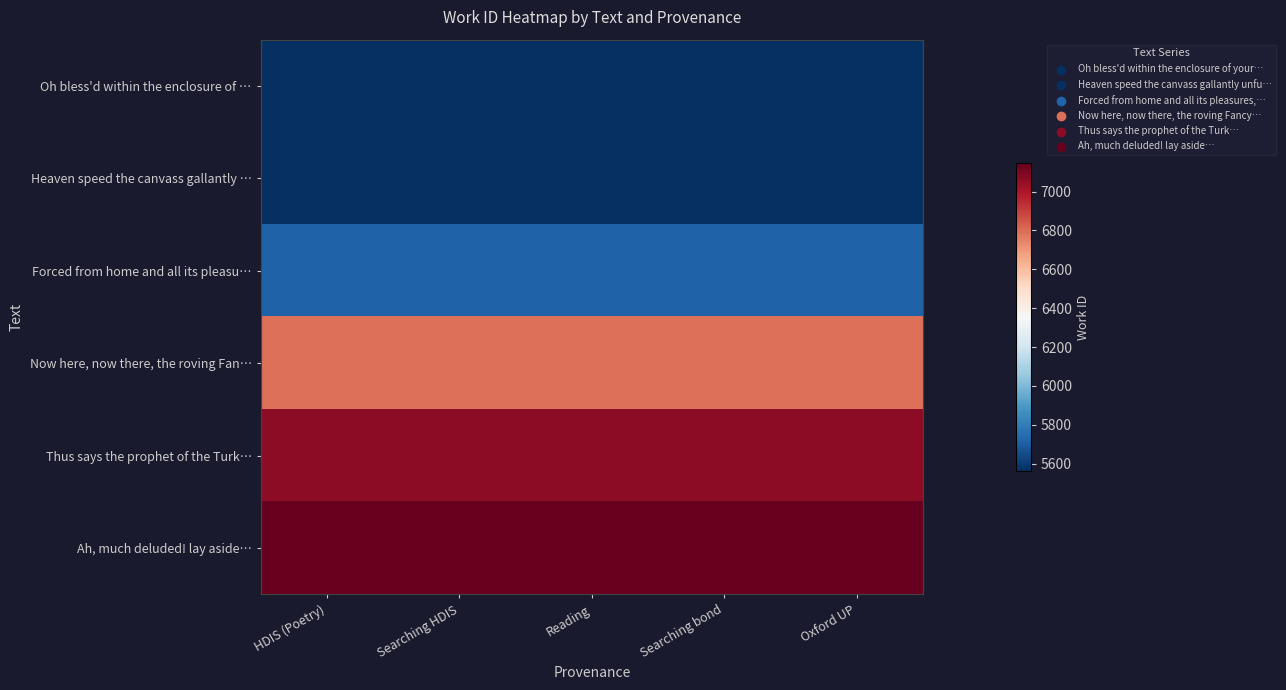

What is the difference between the highest and lowest values at Reading?

1585